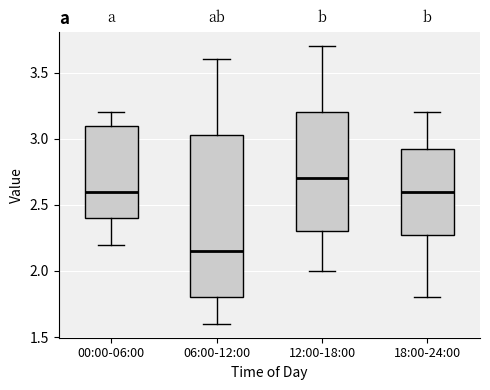

Where is the lower edge of the box for 00:00-06:00 on the y-axis? The values are not printed on the chart, so give them approximately, as read against the axis.

2.40